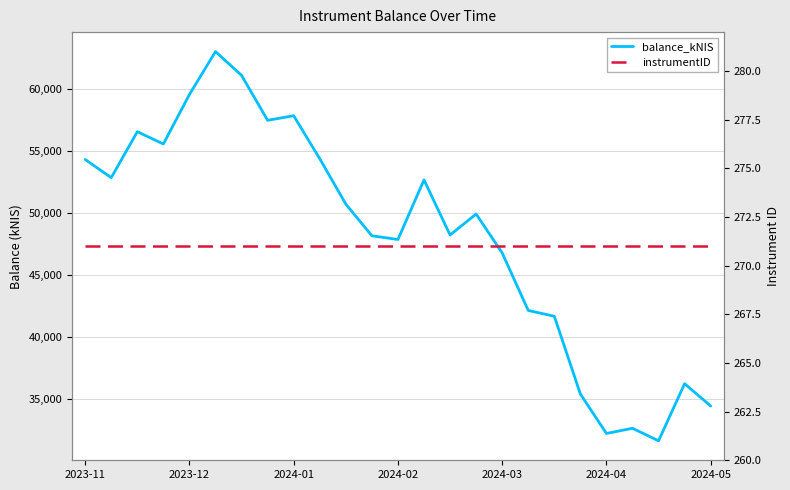

What is the label of the 24th point from the left?

23